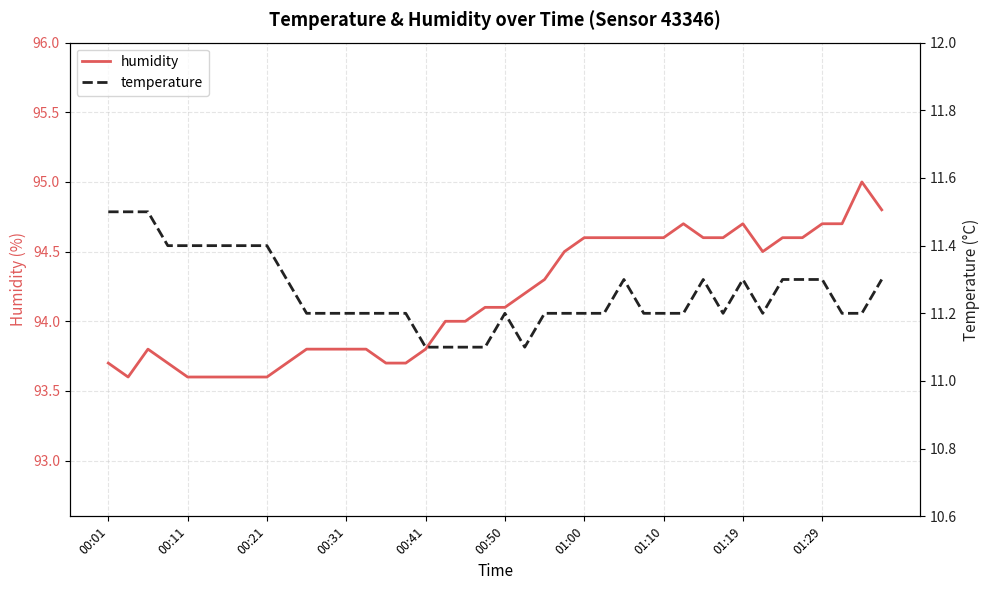

The humidity series shows 93.8 at 13. True or false?

True